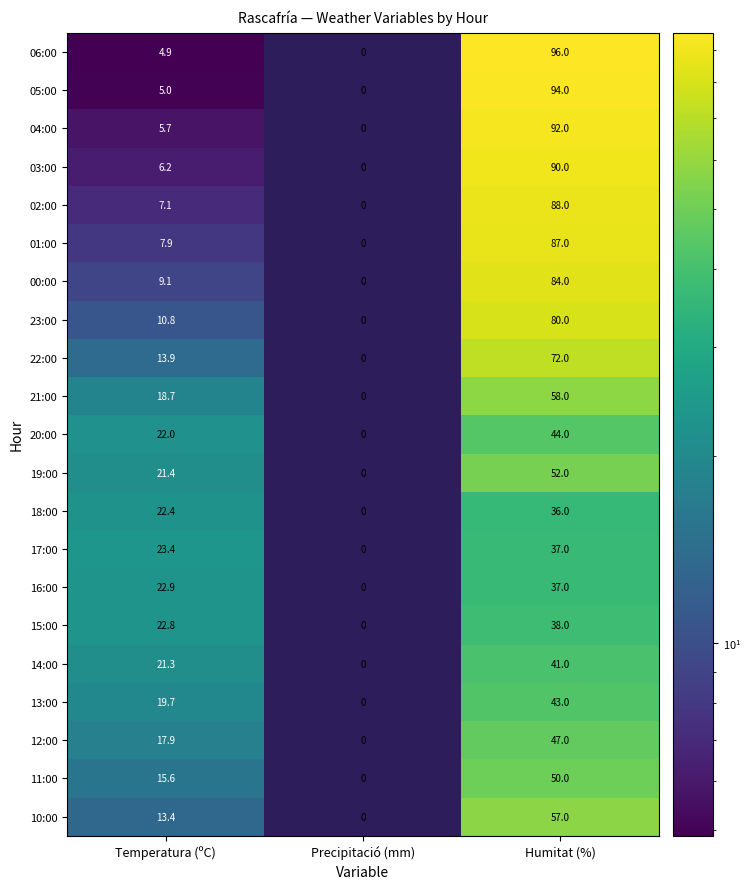

Read the 20:00 value at Humitat (%).

44.0